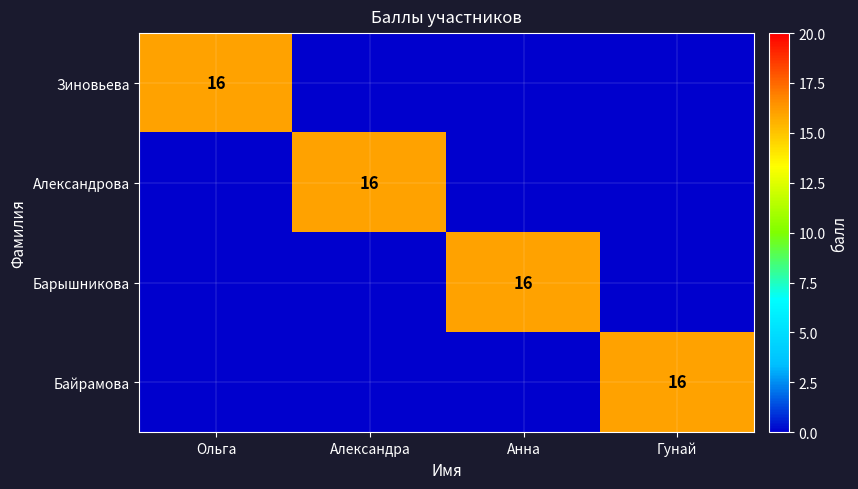

The value of Александрова at Александра is 16. True or false?

True